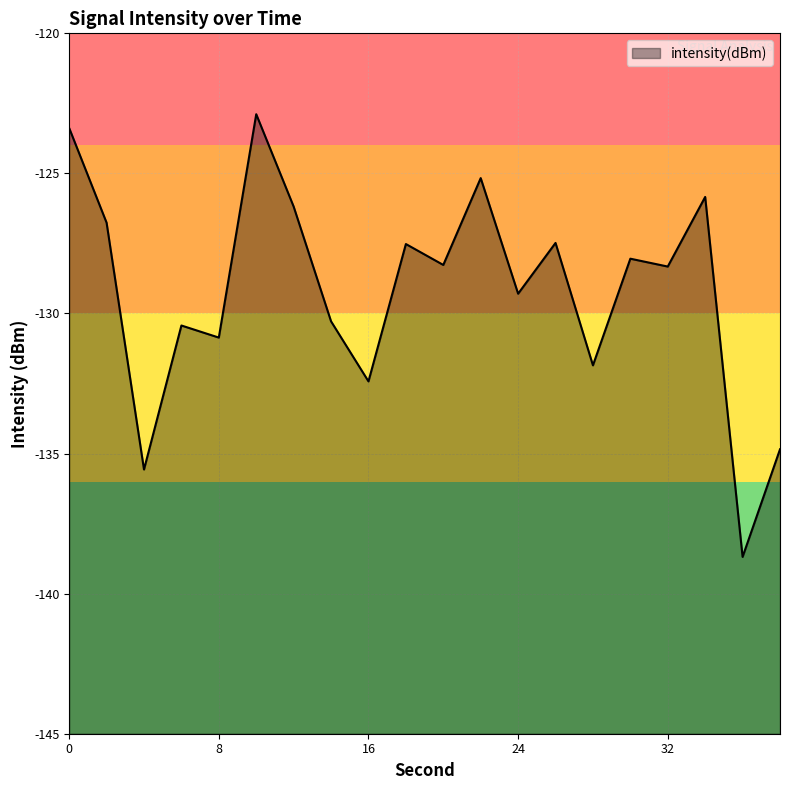

True or false: there are more than 2 points higher than both neighbors.

True